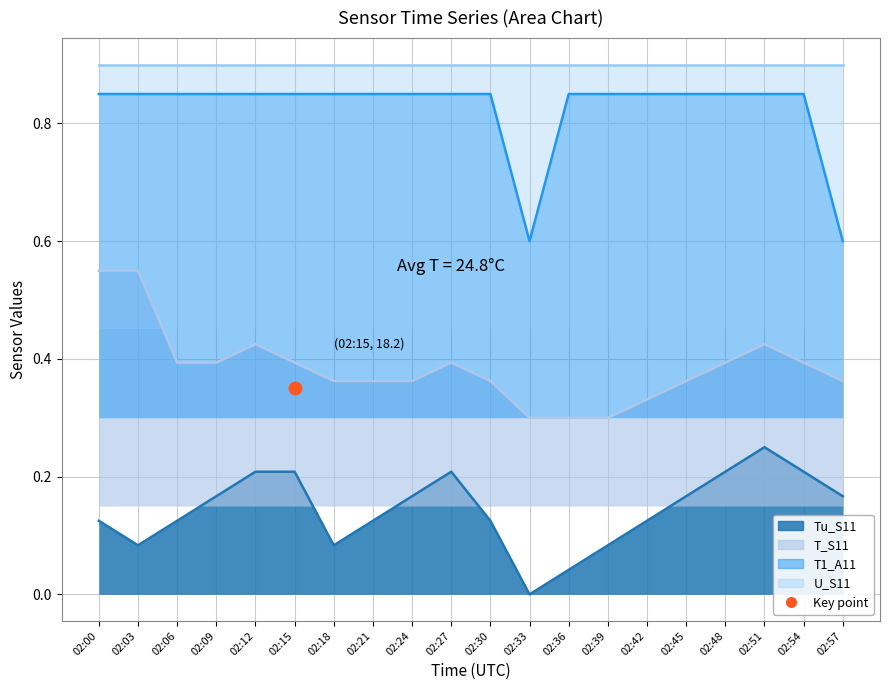

At how many categories does at least one series exceed 0?

20